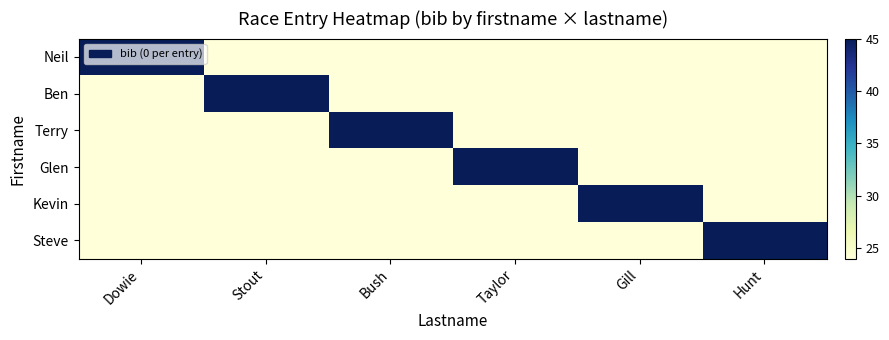

Rank the series by their maximum value, from lowest to highest.

Neil, Ben, Terry, Glen, Kevin, Steve